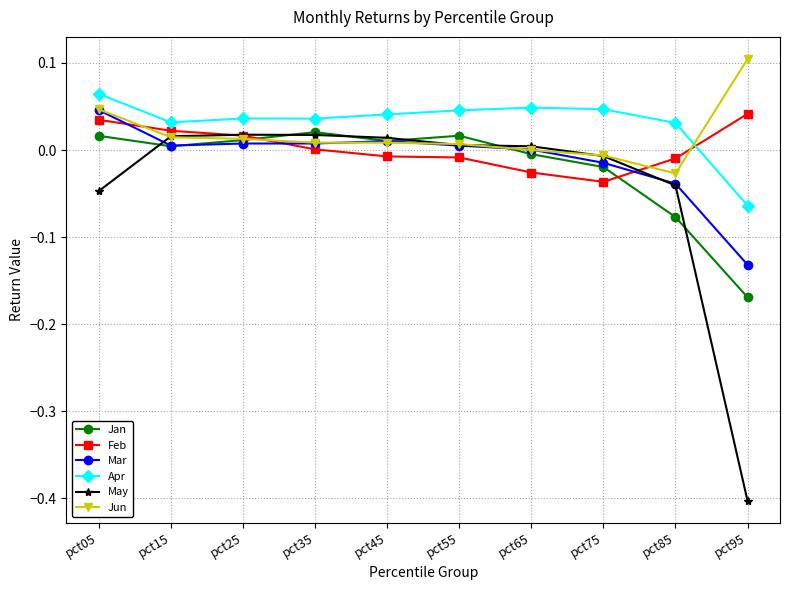

Is the value of May at pct25 greater than the value of Mar at pct75?

Yes